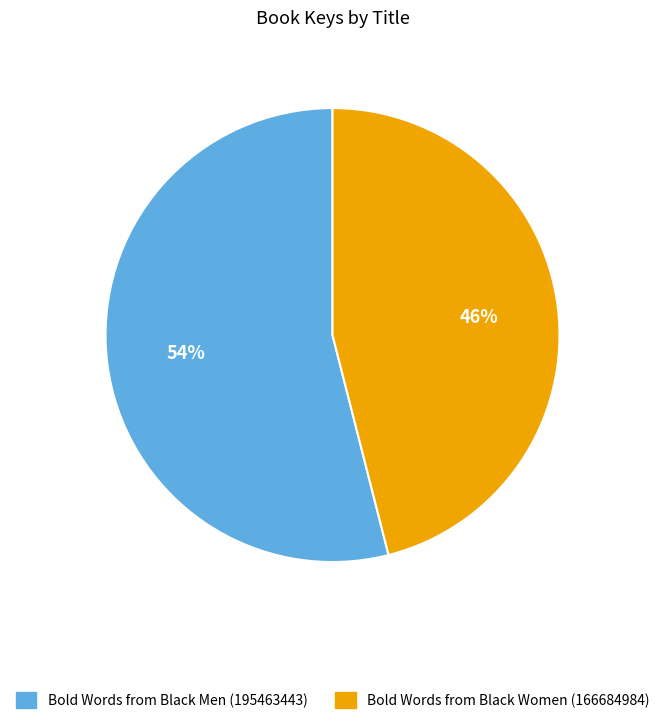

To the nearest percent, what percentage of the pie is Bold Words from Black Women (166684984)?

46%